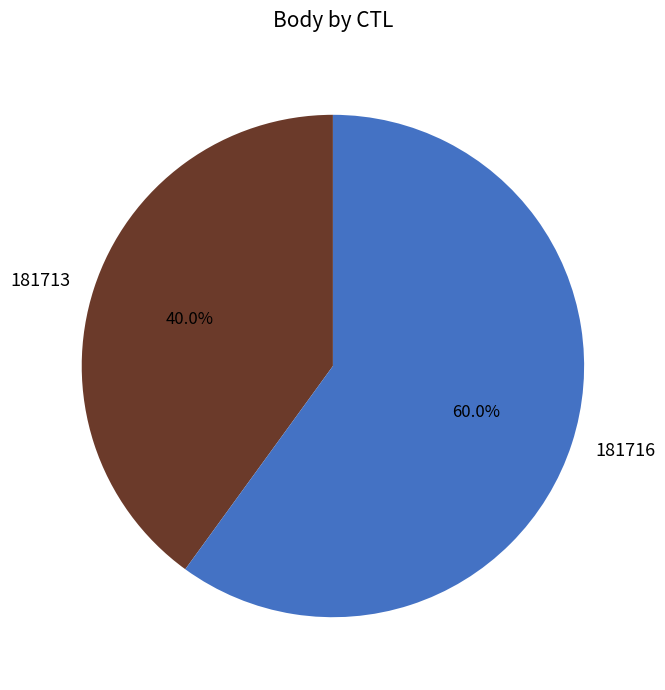

To the nearest percent, what is the difference between the largest and smallest slice percentages?

20%